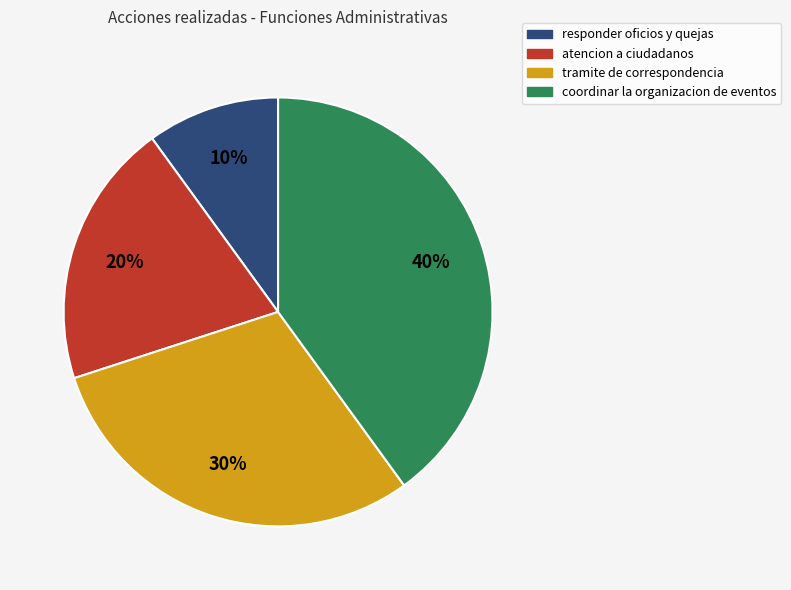

Approximately how many times larger is the value at atencion a ciudadanos compared to coordinar la organizacion de eventos?

0.5